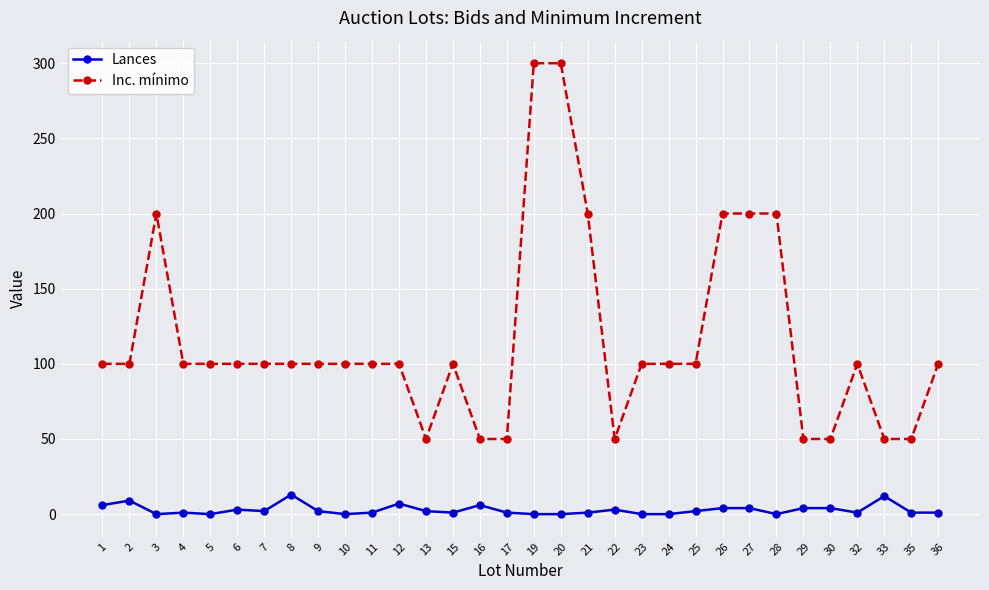

The Inc. mínimo series shows 263 at 28. True or false?

False